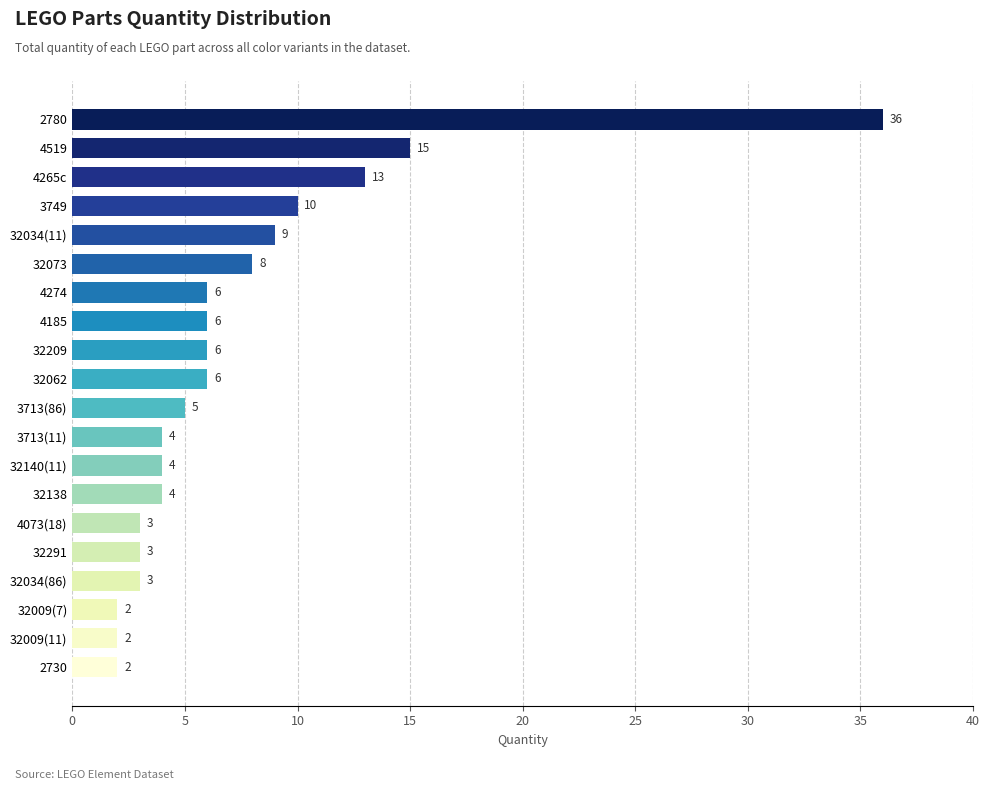

What is the ratio of the value at 32140(11) to the value at 32009(7)?

2.0